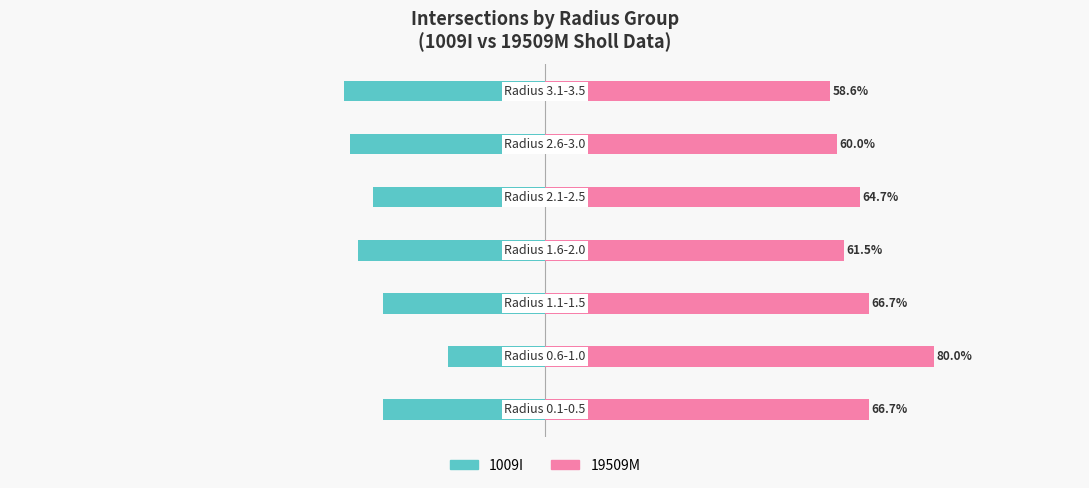

Which series has the largest total across all categories?

19509M